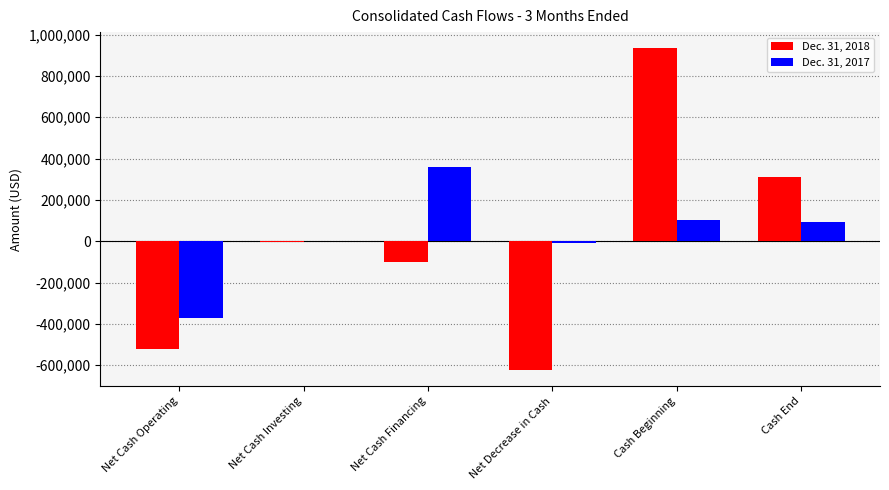

Are the bars grouped side by side (vs. stacked)?

Yes